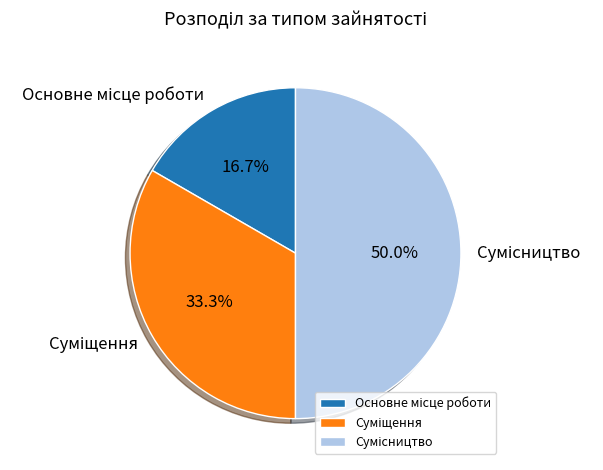

Which slice is the smallest?

Основне місце роботи